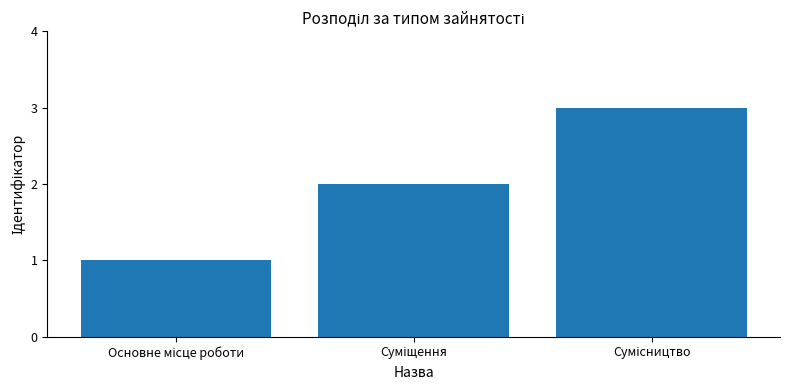

What is the greatest value displayed?

3